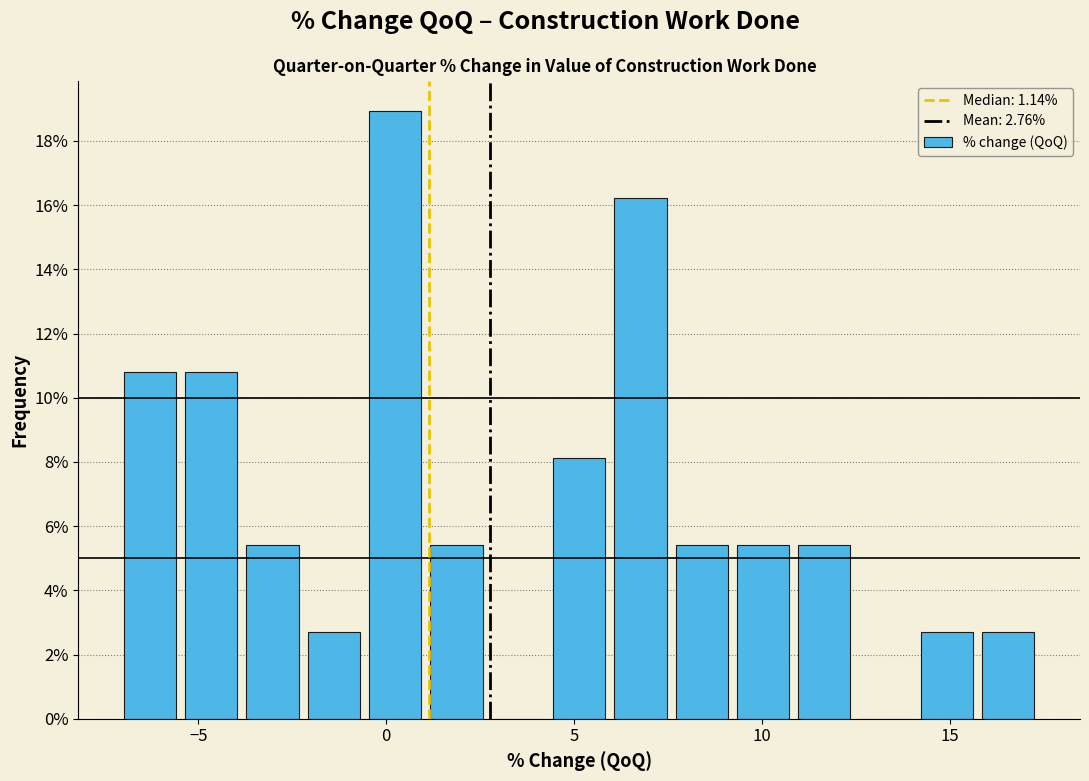

Around what value on the x-axis is the tallest bar? Give the approximate position of its centre, as read against the axis.

0.0